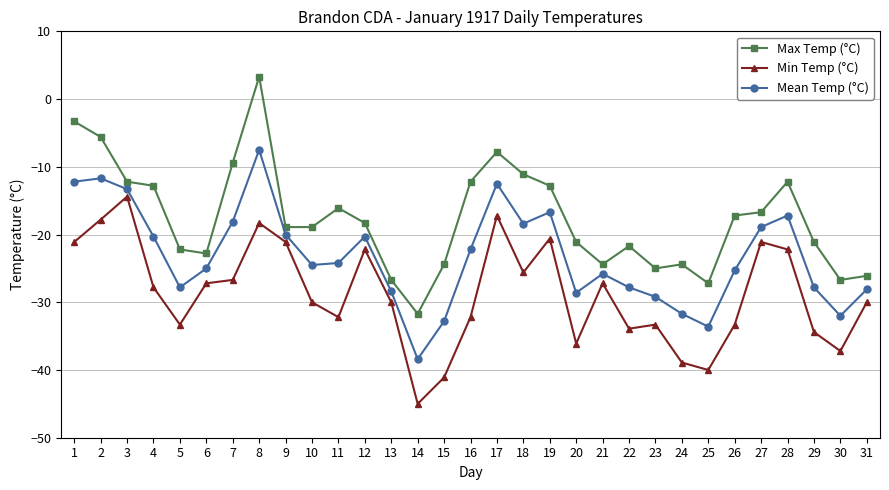

True or false: Max Temp (°C) and Min Temp (°C) cross at least once.

False